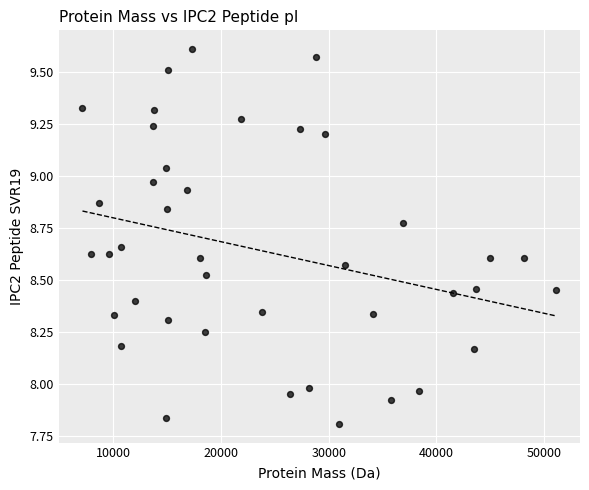

What is the range of Y values (max minus min)?

1.8